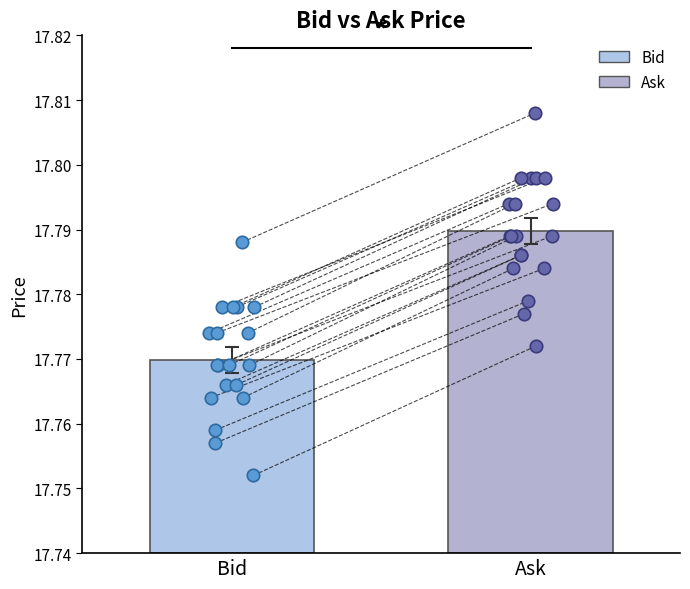

What are all the series names shown in the legend?

Bid, Ask